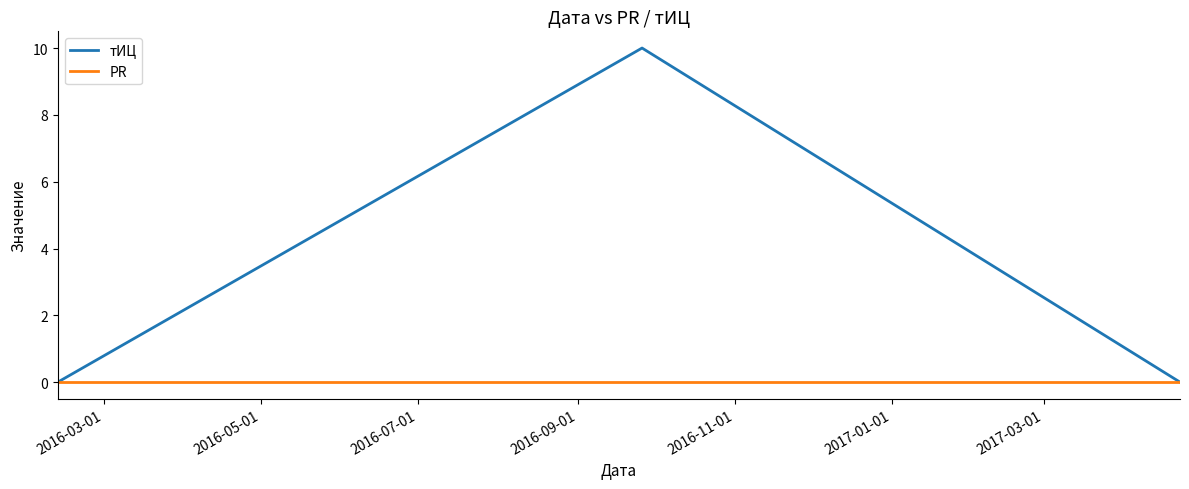

Does the chart have visible grid lines?

No